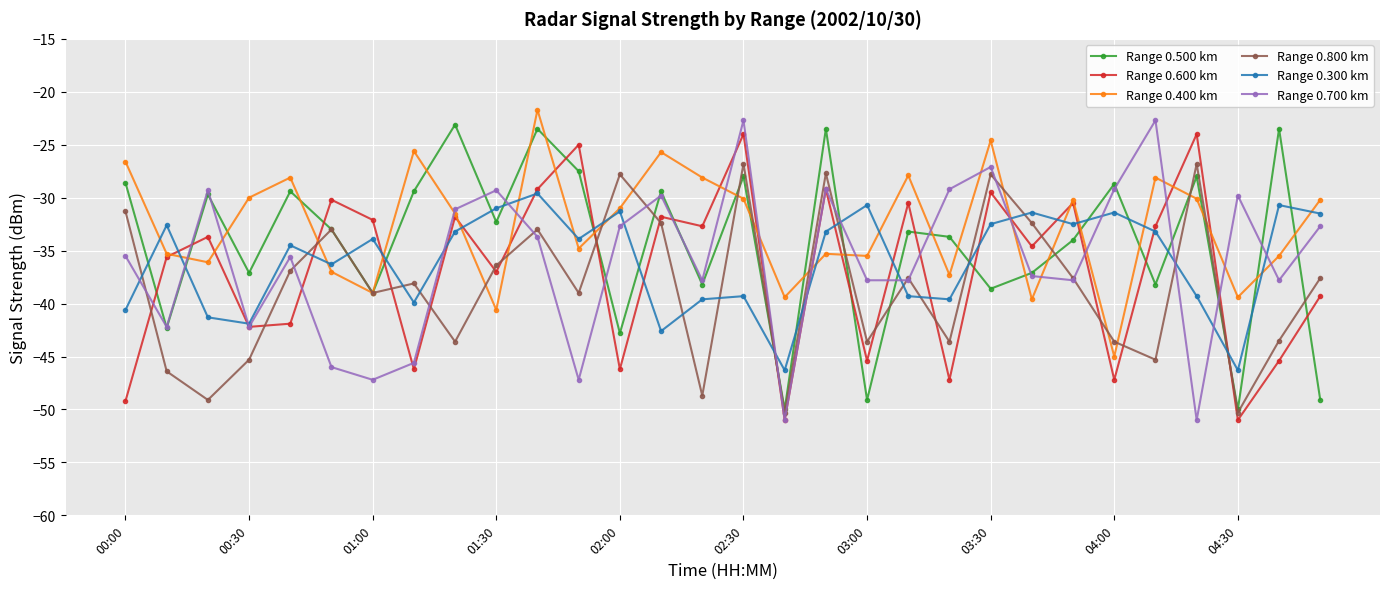

What is the minimum value for Range 0.300 km?

-46.3